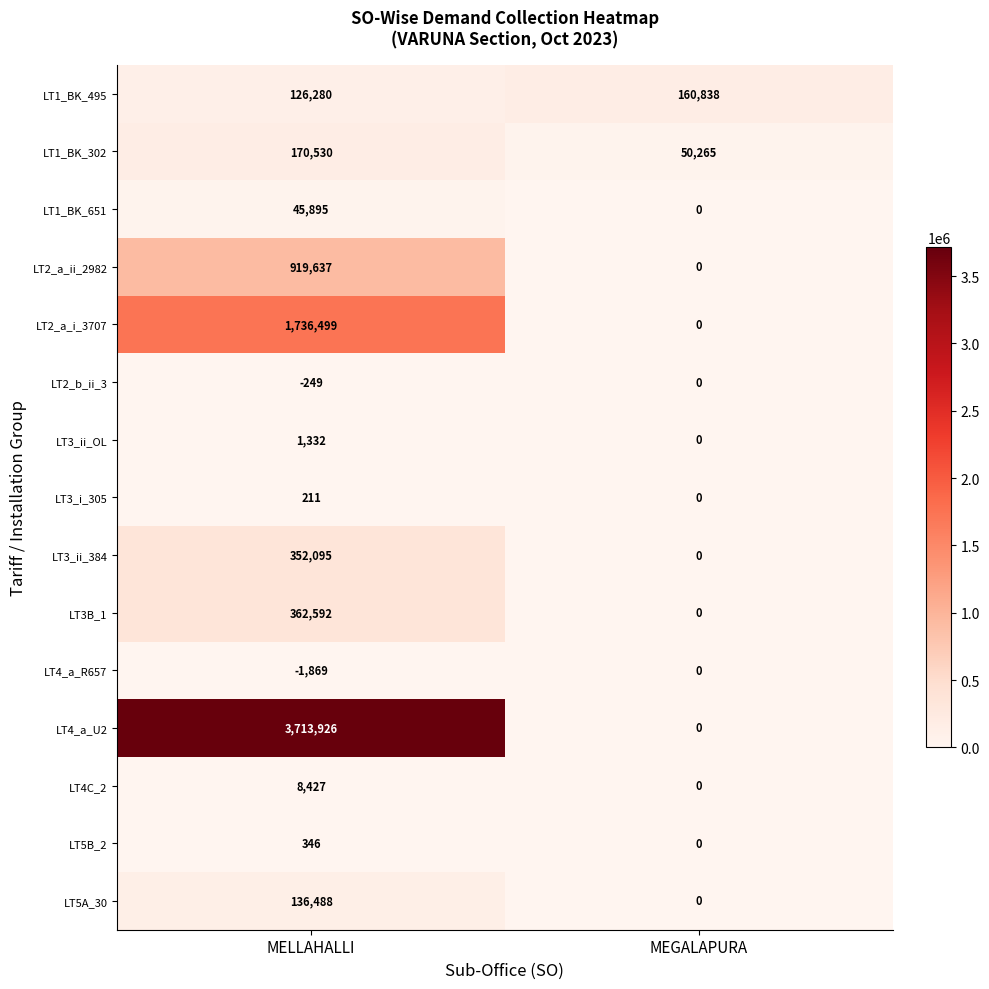

What is the difference between the highest and lowest values at MELLAHALLI?

3715795